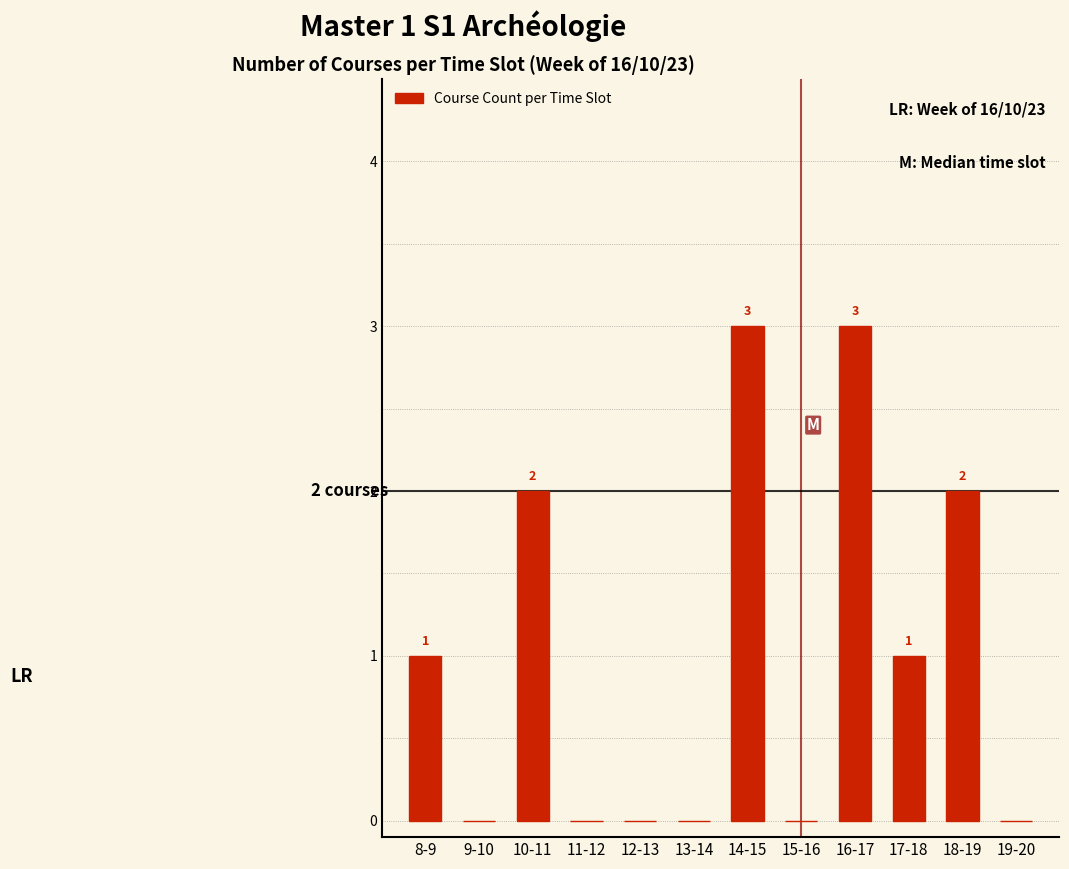

Reading left to right, what are all the values shown in this chart?

8-9=1	9-10=0	10-11=2	11-12=0	12-13=0	13-14=0	14-15=3	15-16=0	16-17=3	17-18=1	18-19=2	19-20=0